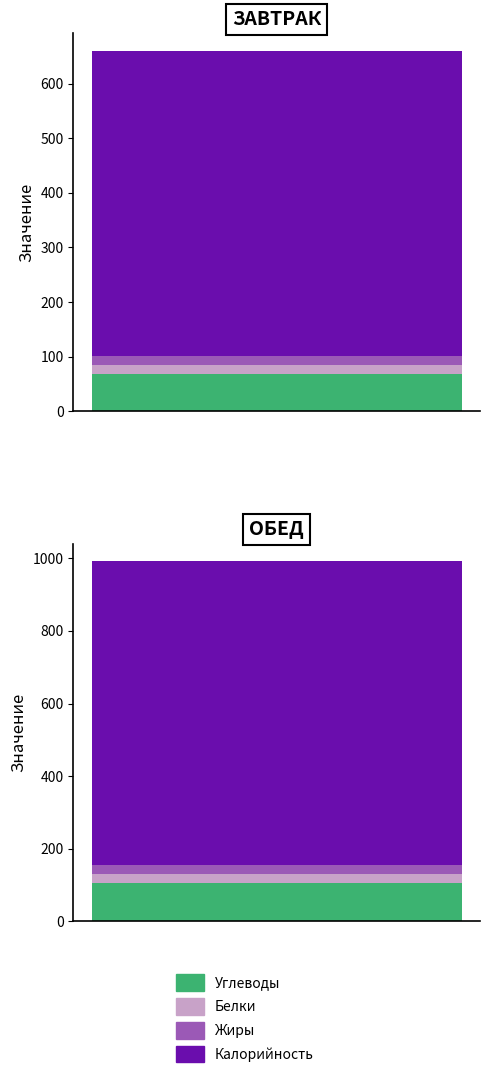

At which category is the sum across all series the highest?

Обед